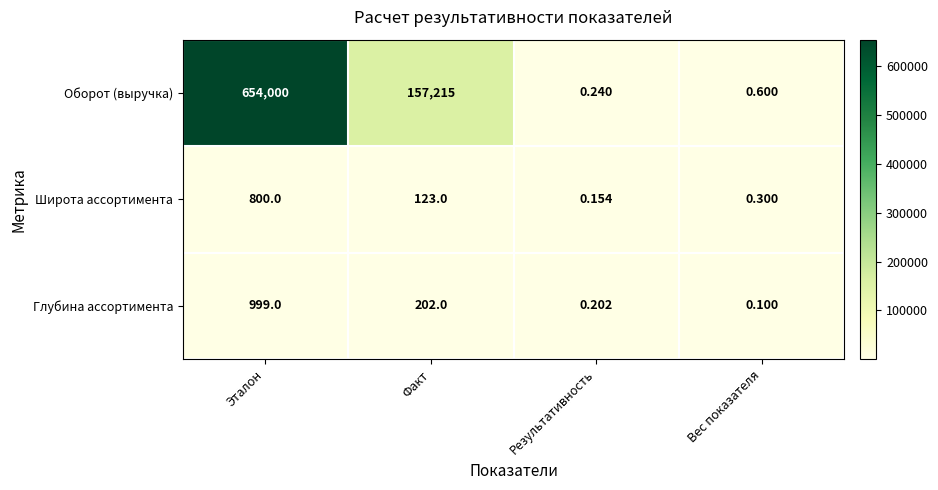

At which category does the chart reach its minimum across all series?

Вес показателя